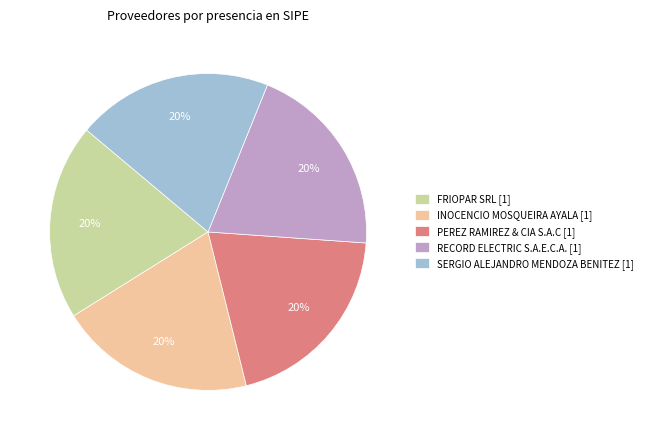

Does RECORD ELECTRIC S.A.E.C.A. [1] account for over 50% of the chart?

No